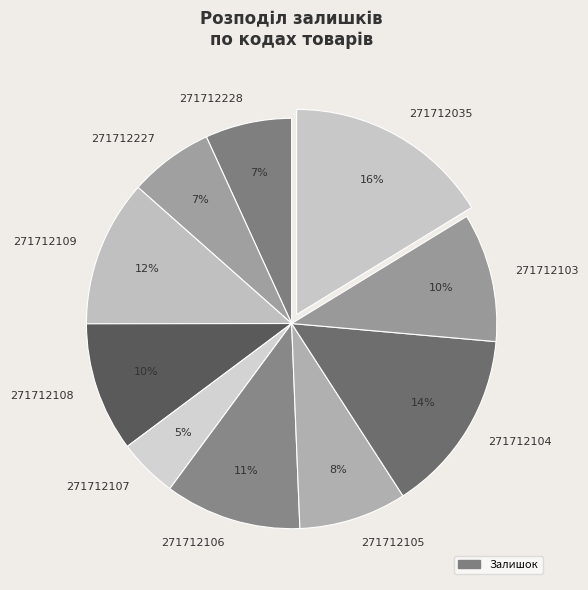

Combined, do 271712103 and 271712106 account for over 50%?

No